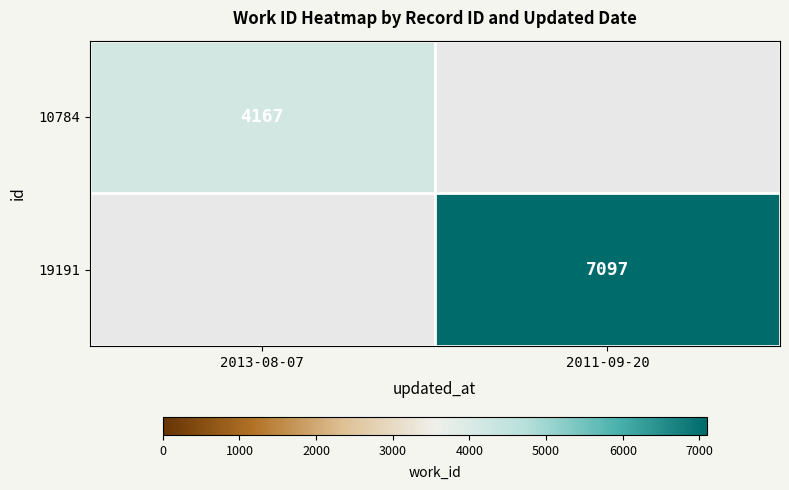

The value of 10784 at 2013-08-07 is 1664. True or false?

False